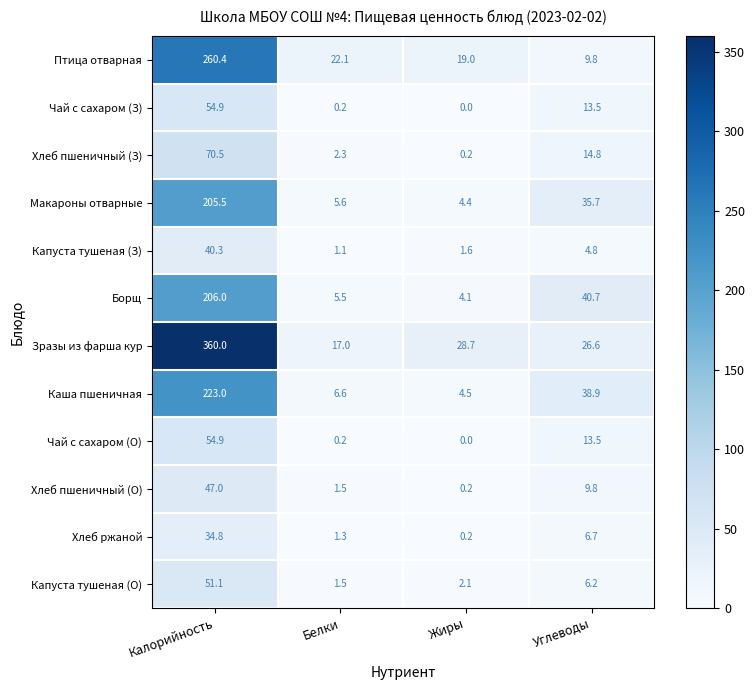

True or false: Макароны отварные has a value of 205.5 at Калорийность.

True